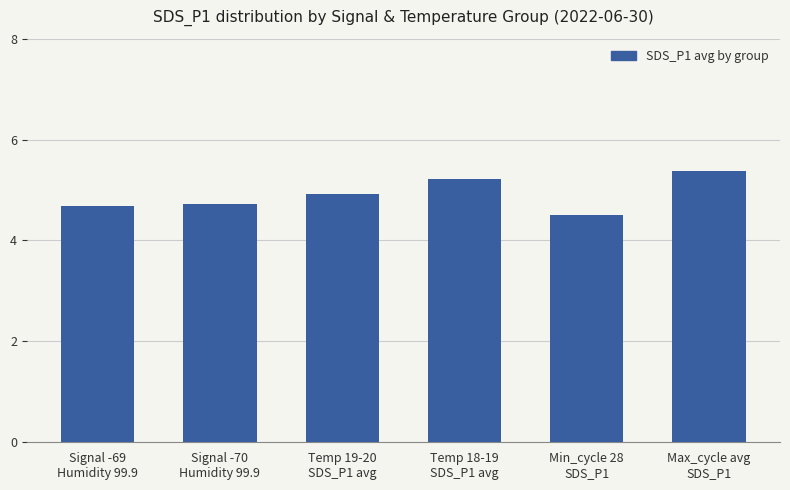

Does the chart contain any negative values?

No